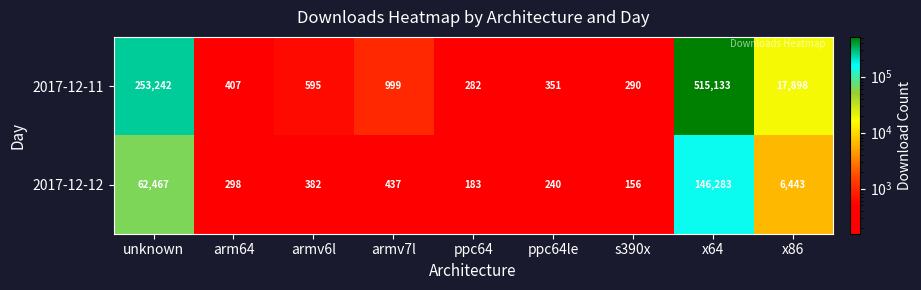

Reading left to right, transcribe all the data shown in this chart.

2017-12-11: 253242	407	595	999	282	351	290	515133	17898
2017-12-12: 62467	298	382	437	183	240	156	146283	6443